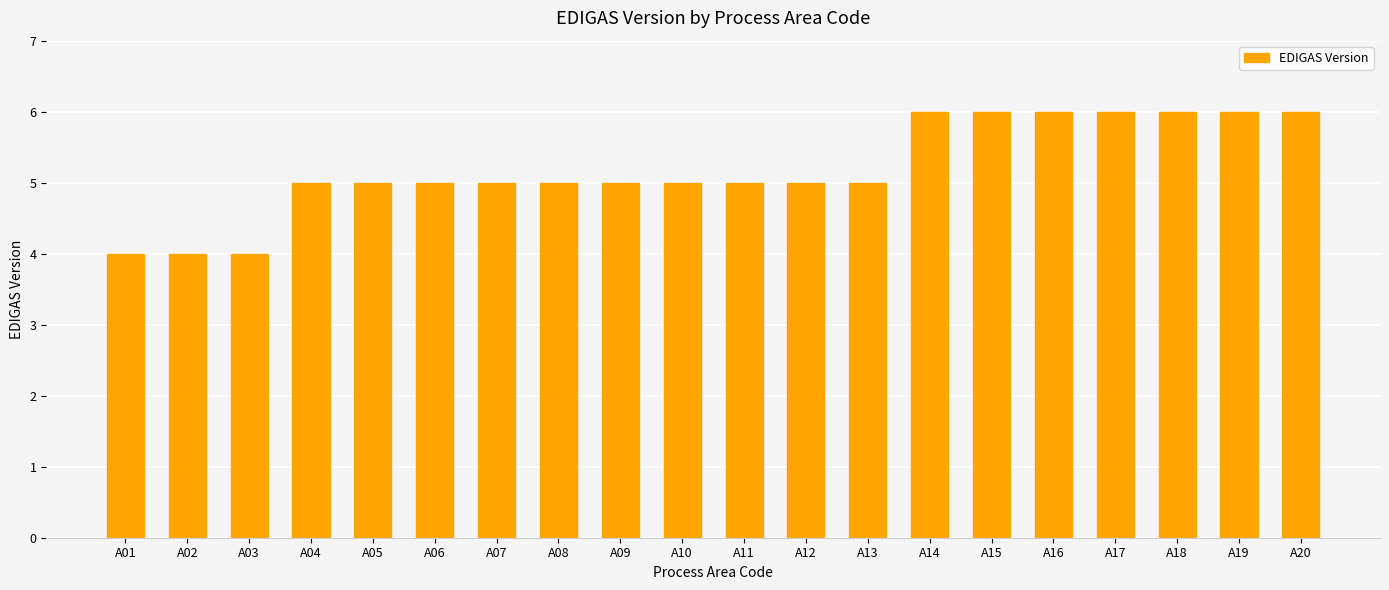

True or false: the data shows 7 at A06.

False